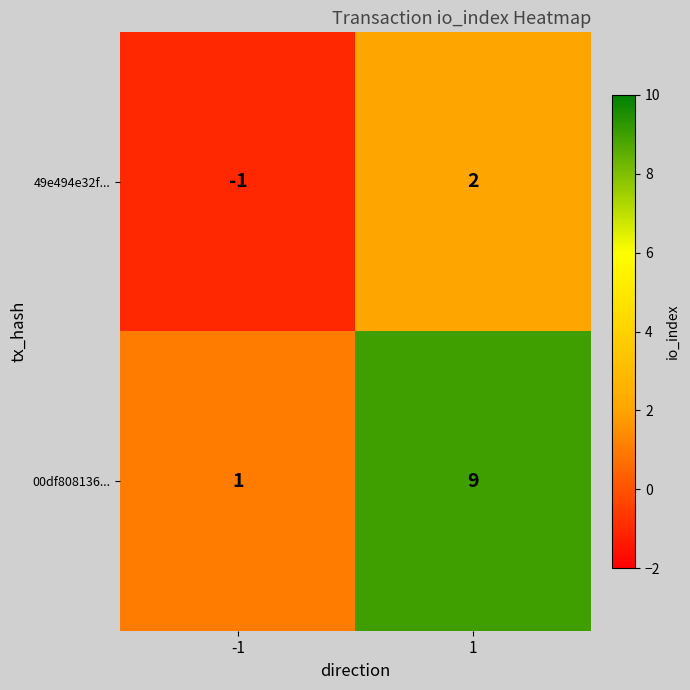

What is the greatest value displayed?

9